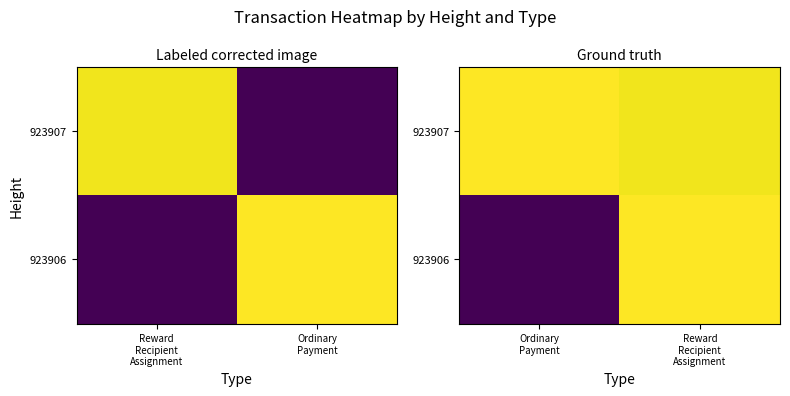

The 923907 series shows 1.0 at Reward Recipient Assignment. True or false?

True